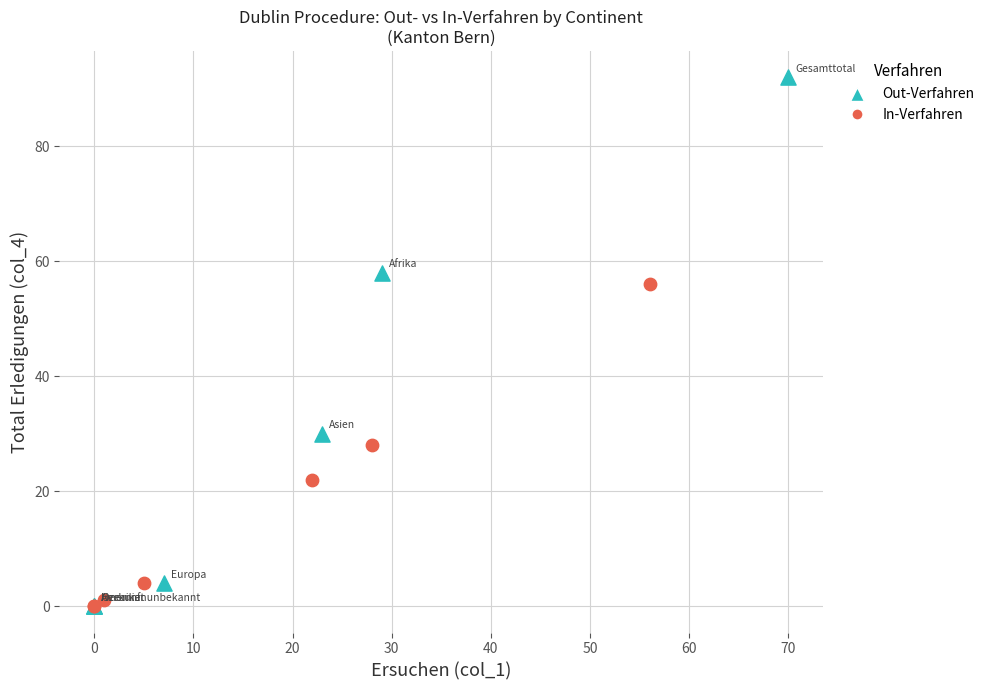

Which series has the largest Y range (max minus min)?

Out-Verfahren